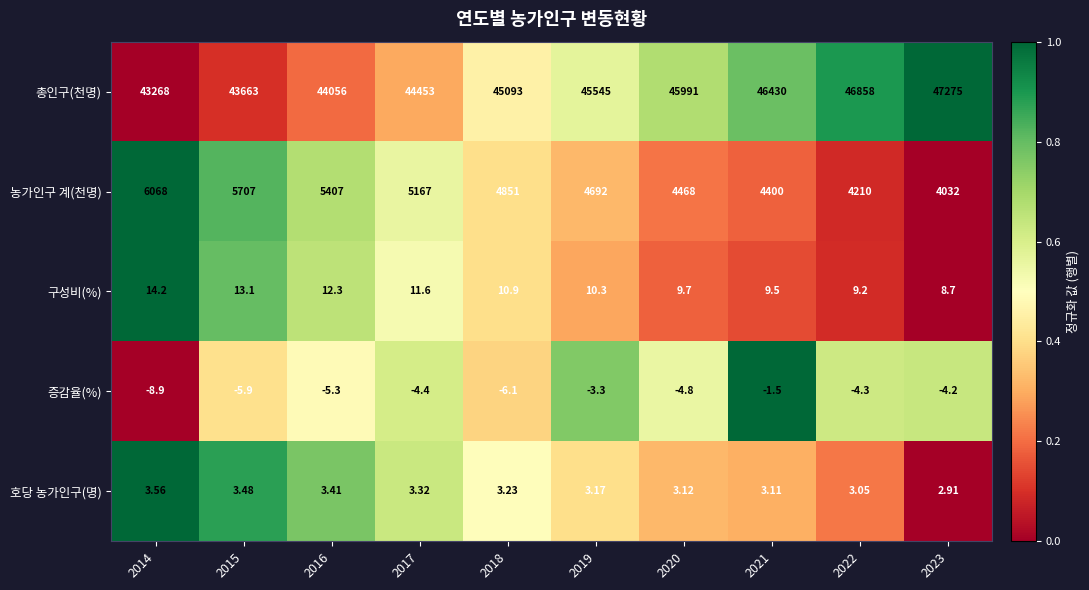

Which series has the widest spread of values?

총인구(천명)